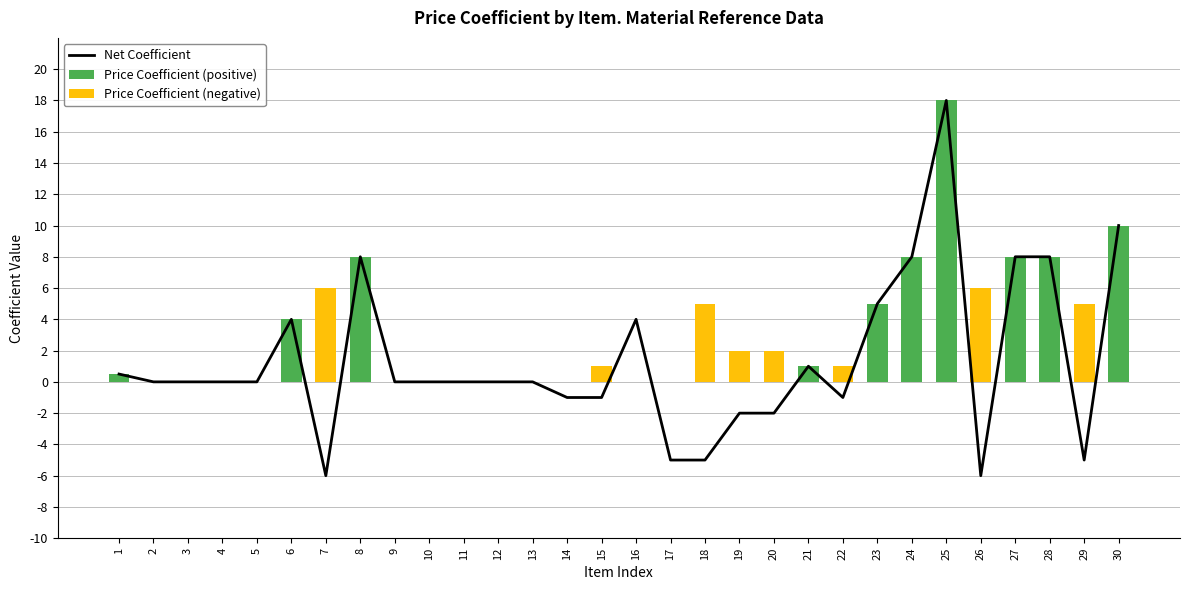

Count the number of data series in this chart.

3